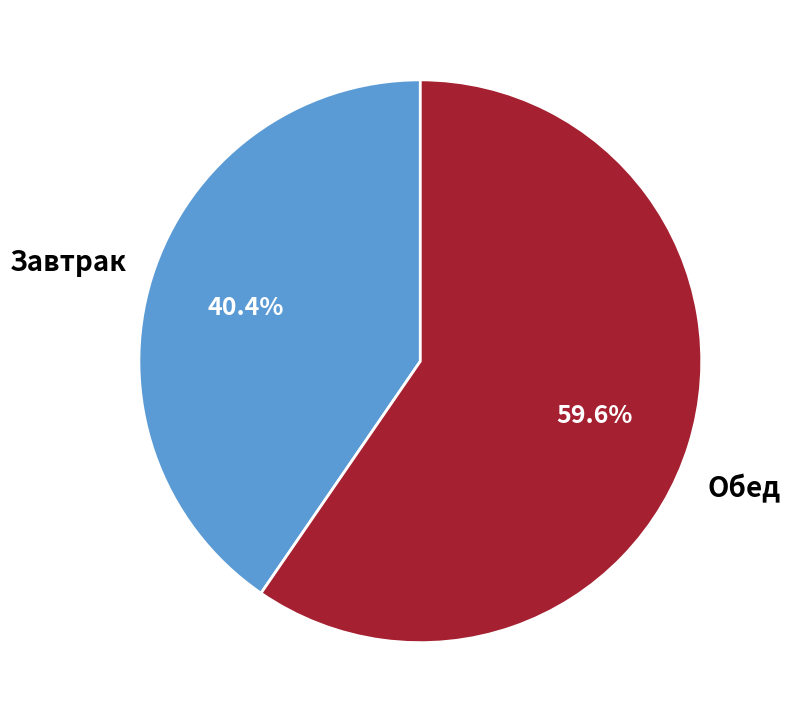

Is there a majority slice in this chart?

Yes